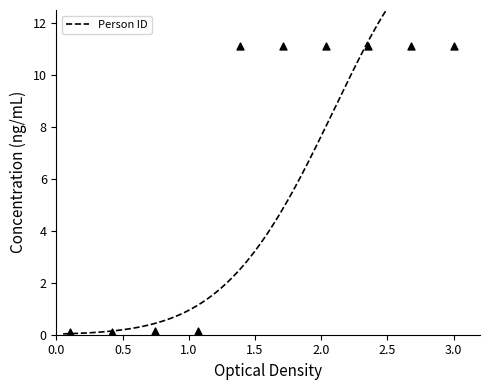

Between 7 and 3, which is larger?

7